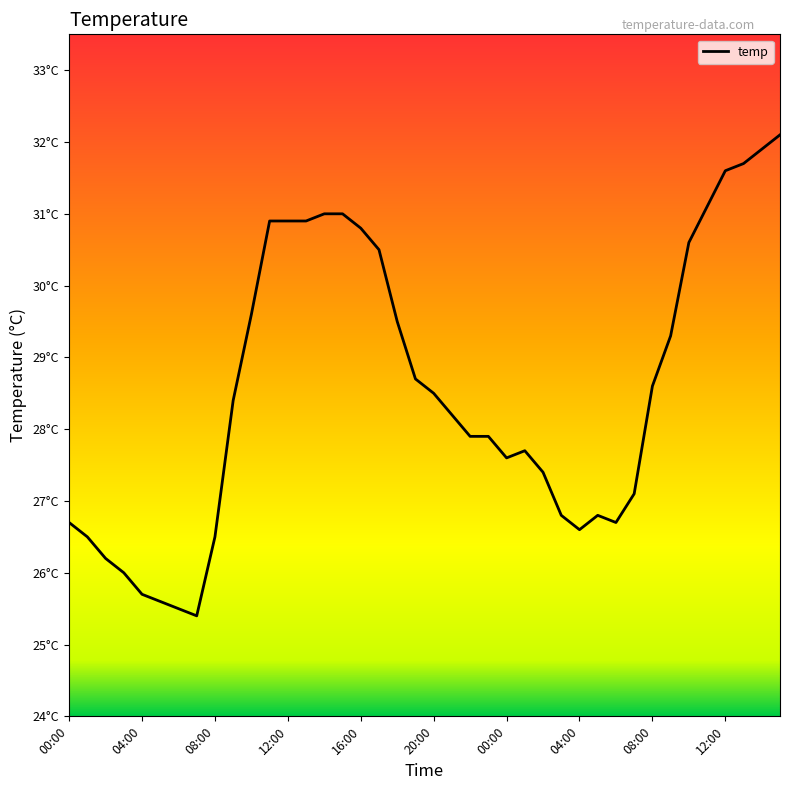

Does the chart display data point markers on the line(s)?

No